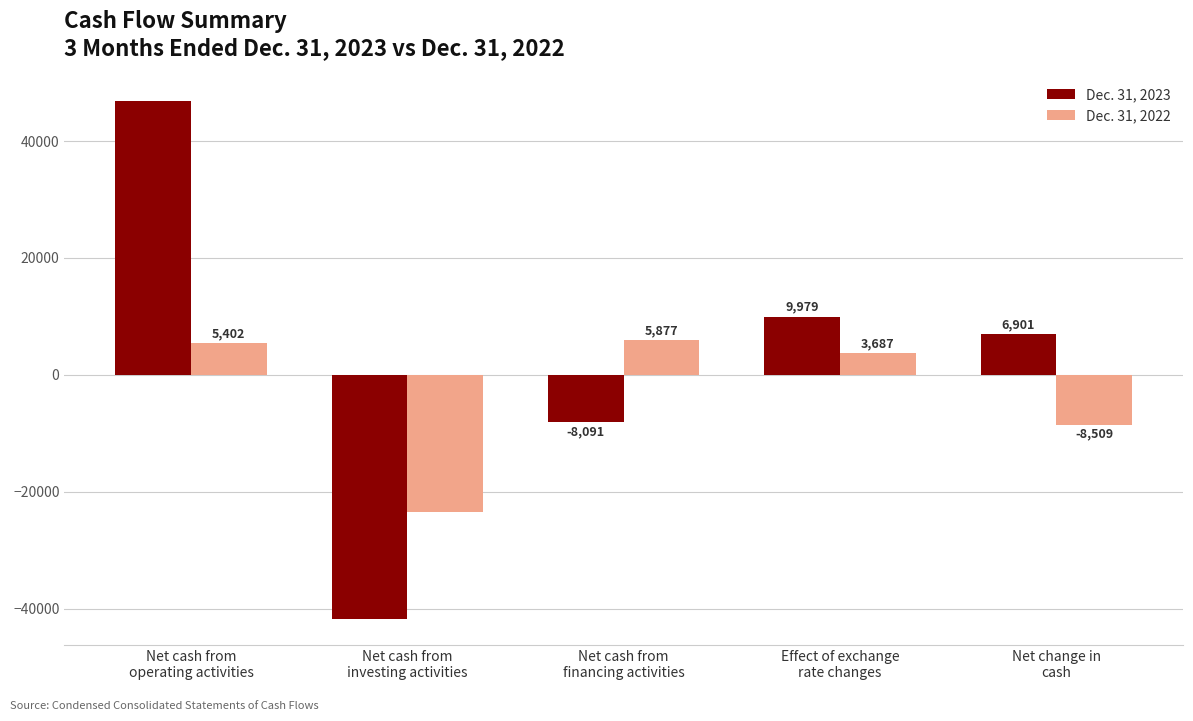

Reading left to right, extract all data points from this chart.

Dec. 31, 2023: Net cash from
operating activities=46789	Net cash from
investing activities=-41776	Net cash from
financing activities=-8091	Effect of exchange
rate changes=9979	Net change in
cash=6901
Dec. 31, 2022: Net cash from
operating activities=5402	Net cash from
investing activities=-23475	Net cash from
financing activities=5877	Effect of exchange
rate changes=3687	Net change in
cash=-8509